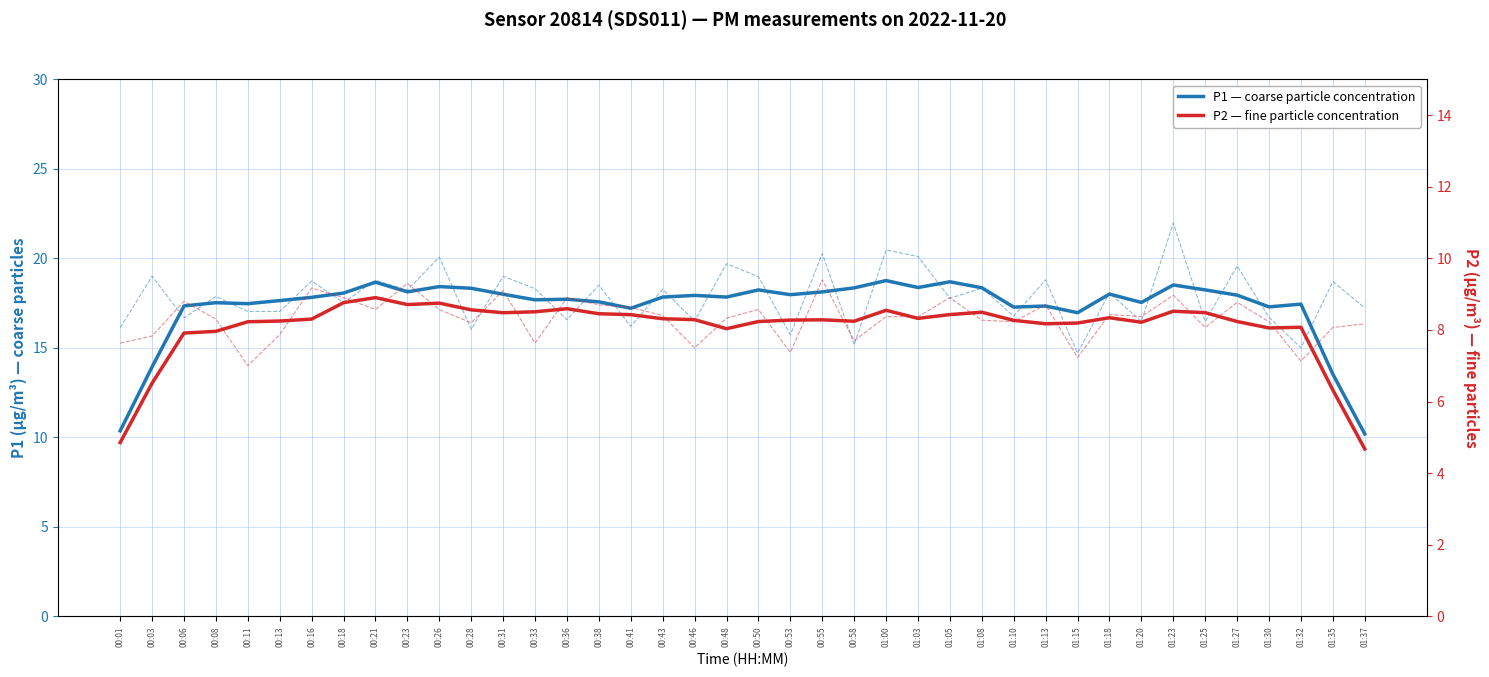

What is the value of the P1 — coarse particle concentration point at the 32nd from the left?

18.0